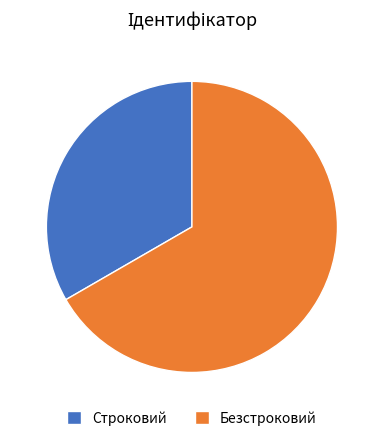

How many segments does this pie chart have?

2